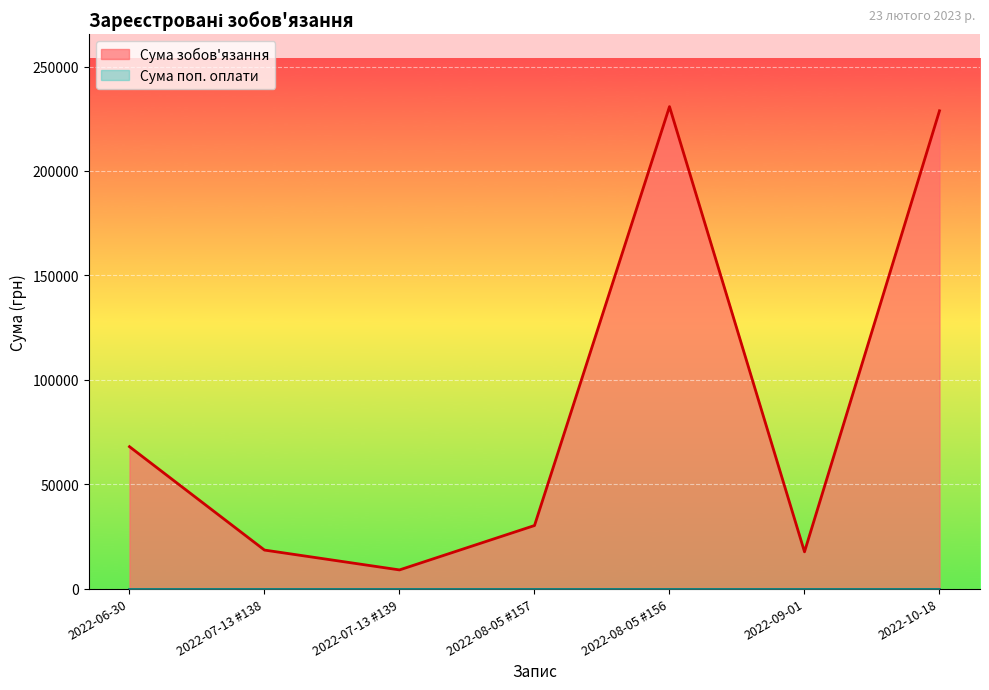

What position from the right is 2022-07-13 #138?

6